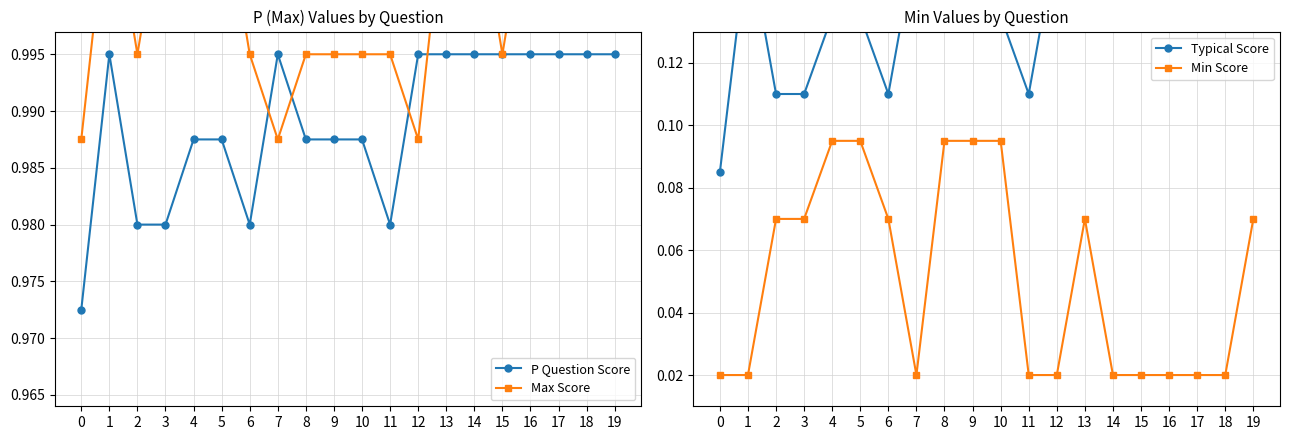

In P Question Score, how many points are lower than both neighbors (excluding endpoints)?

2